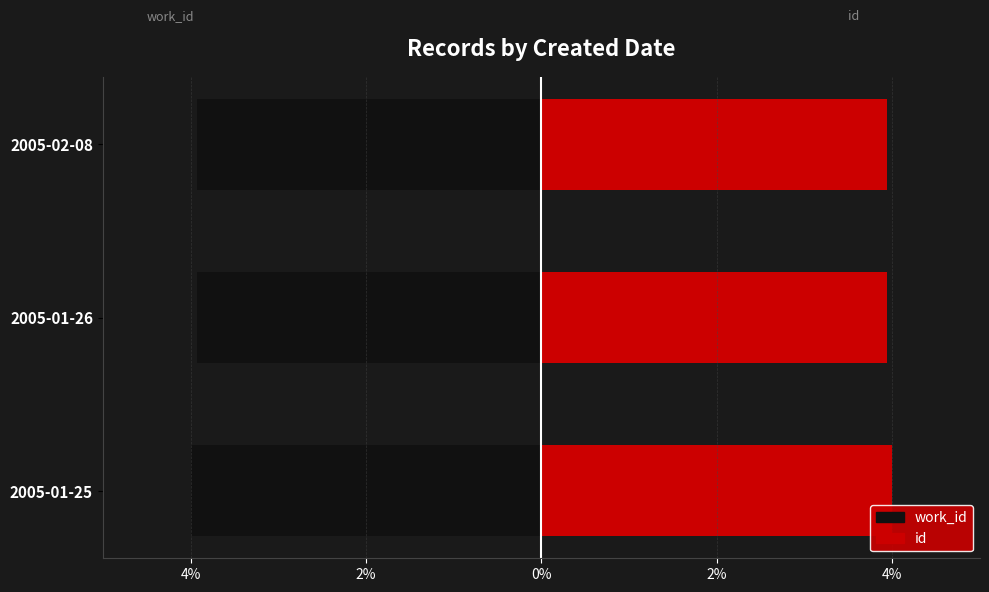

Between 2005-02-08 and 2005-01-26, which is larger?

2005-02-08